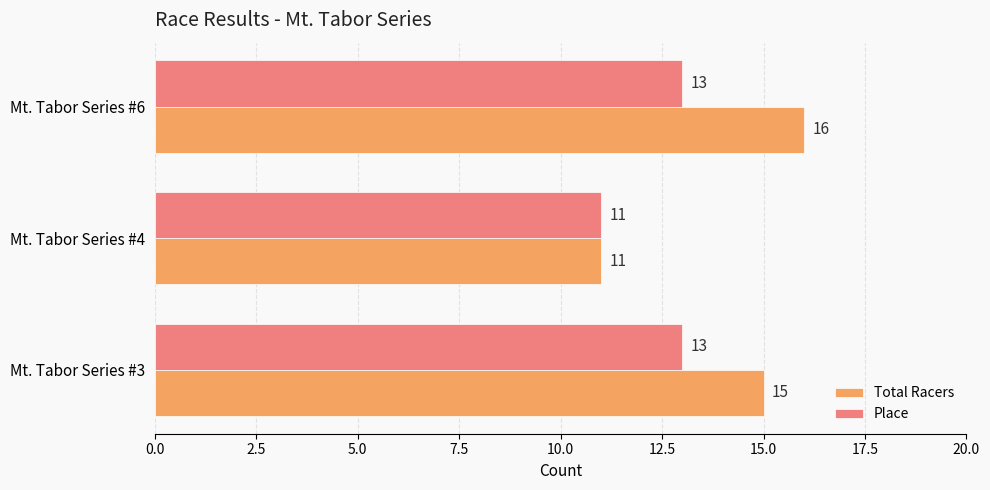

What is the average value of the Place series?

12